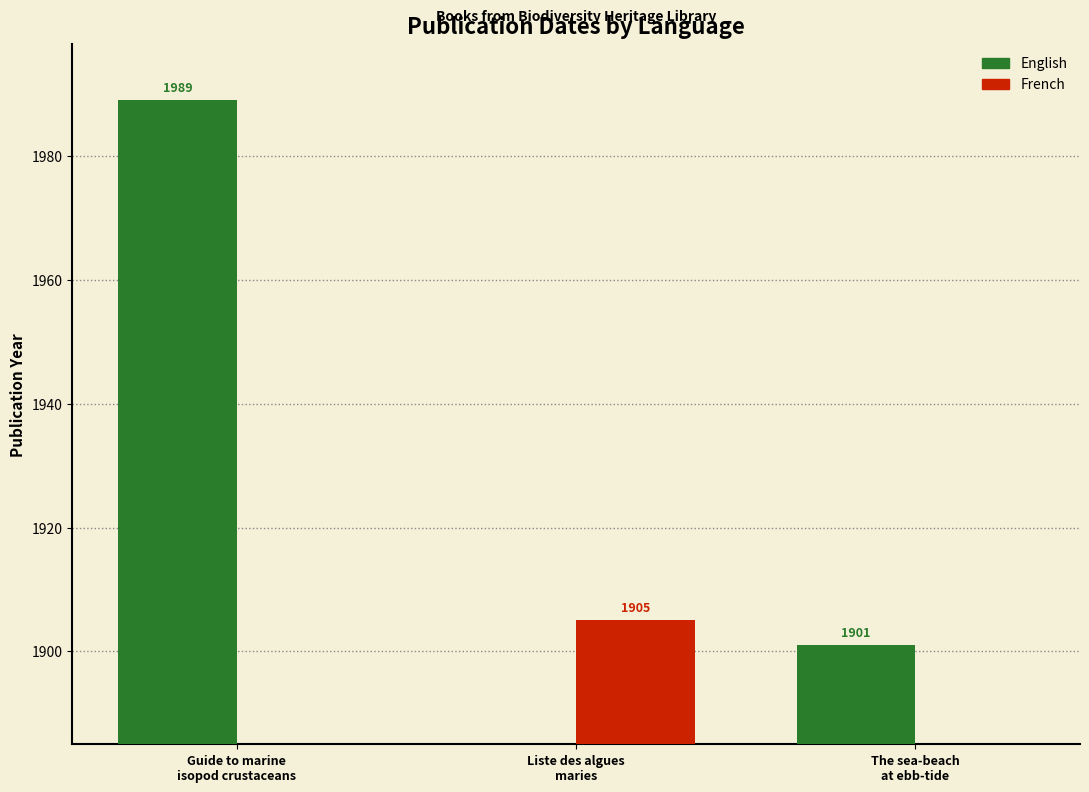

At which label is English closest to 994?

The sea-beach
at ebb-tide